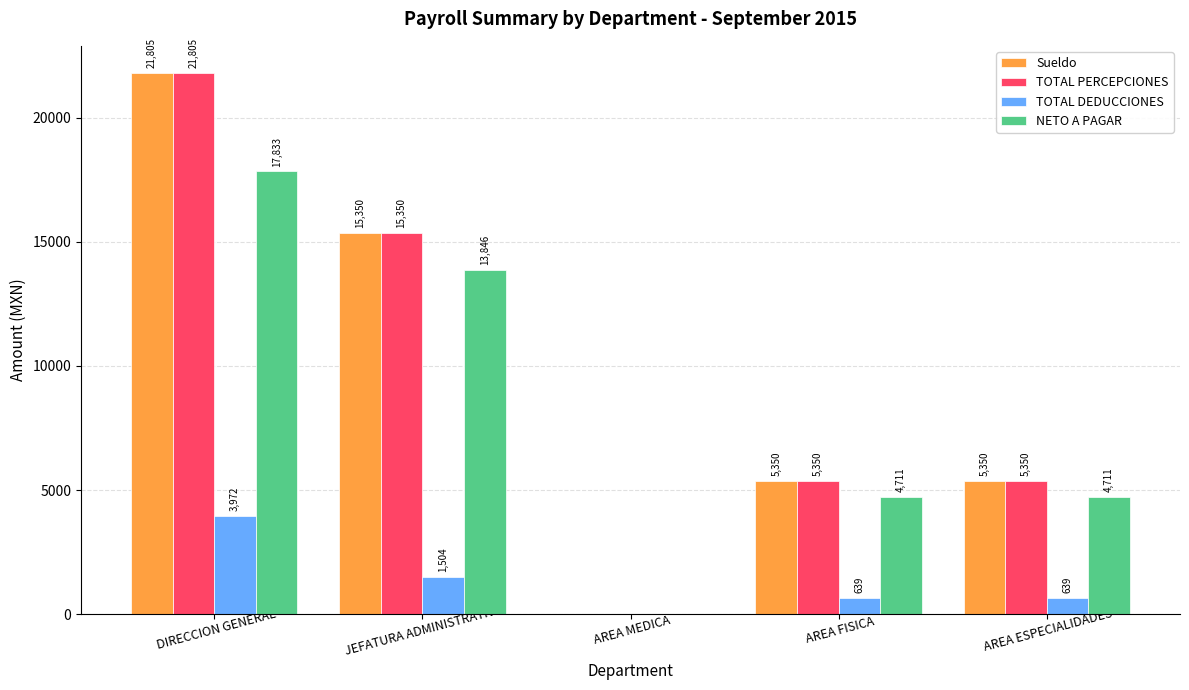

At which category is the sum across all series the highest?

DIRECCION GENERAL